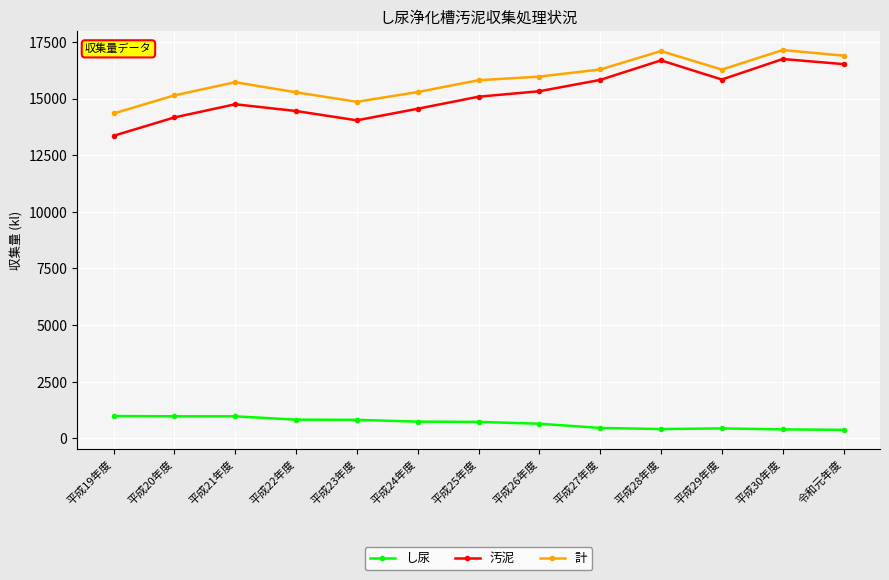

Is this an area chart (filled region under the line)?

No